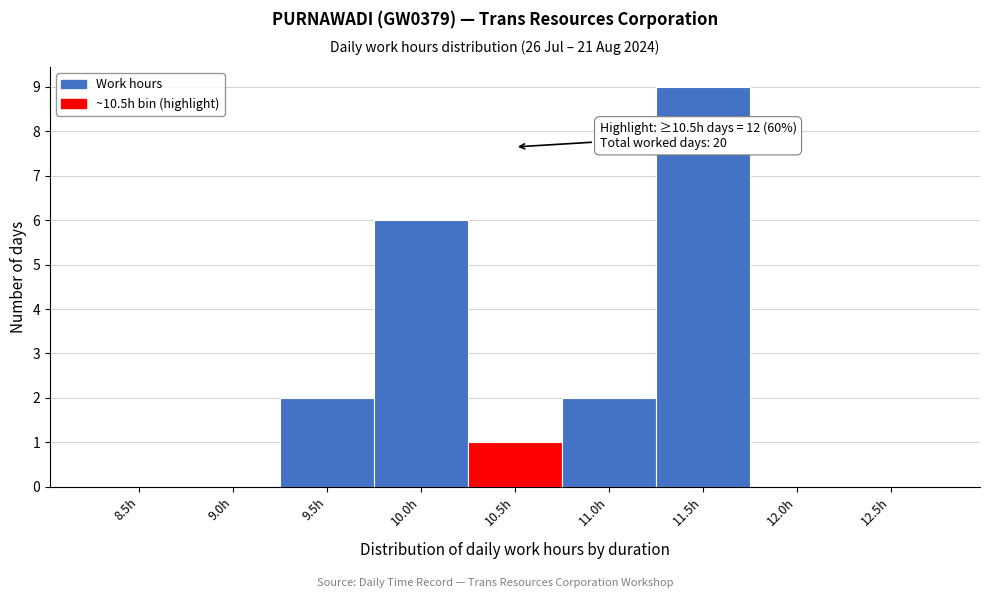

Reading left to right, extract all data points from this chart.

8.5h=0	9.0h=0	9.5h=2	10.0h=6	10.5h=1	11.0h=2	11.5h=9	12.0h=0	12.5h=0